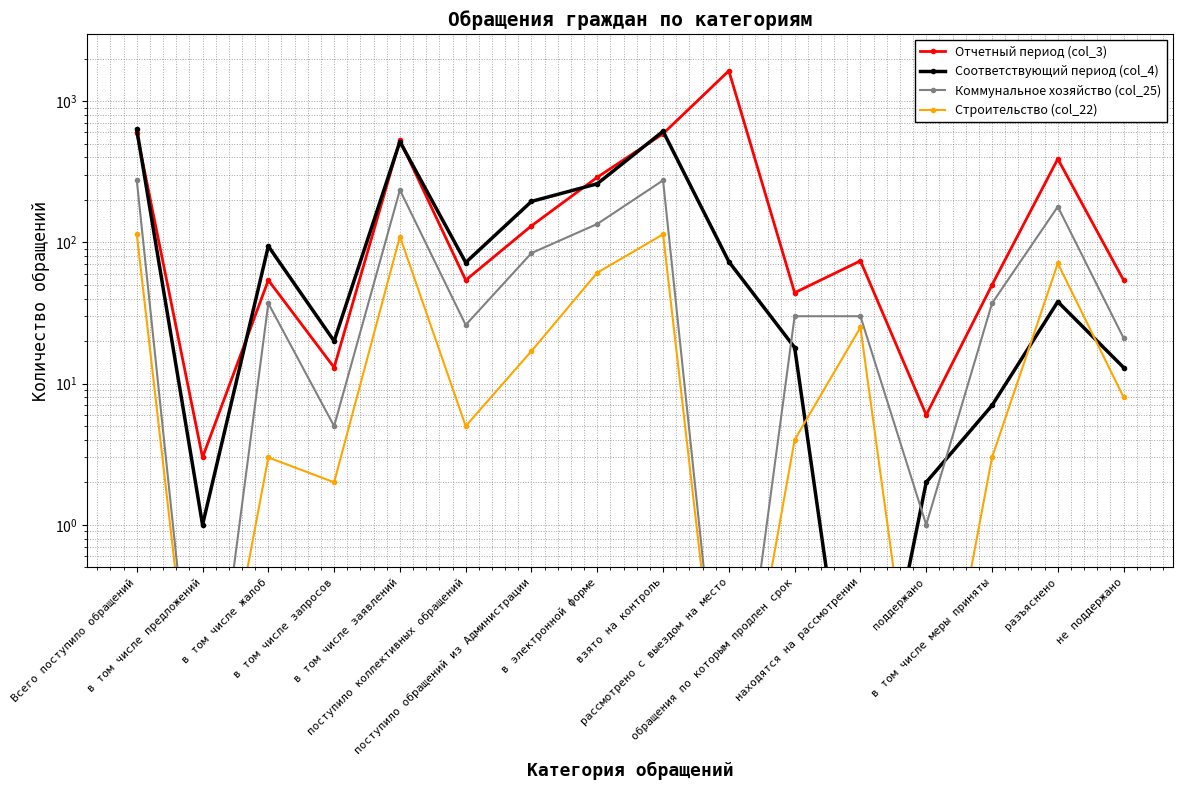

Reading right to left, extract all data points from this chart.

Отчетный период (col_3): 54.0	390.0	50.0	6.0	74.0	44.0	1640.0	588.0	289.0	131.0	54.0	529.0	13.0	54.0	3.0	599.0
Соответствующий период (col_4): 13.0	38.0	7.0	2.0	0.0	18.0	73.0	612.0	260.0	195.0	72.0	517.0	20.0	94.0	1.0	632.0
Коммунальное хозяйство (col_25): 21.0	179.0	37.0	1.0	30.0	30.0	0.0	275.0	135.0	84.0	26.0	235.0	5.0	37.0	0.0	277.0
Строительство (col_22): 8.0	71.0	3.0	0.0	25.0	4.0	0.0	114.0	61.0	17.0	5.0	110.0	2.0	3.0	0.0	115.0